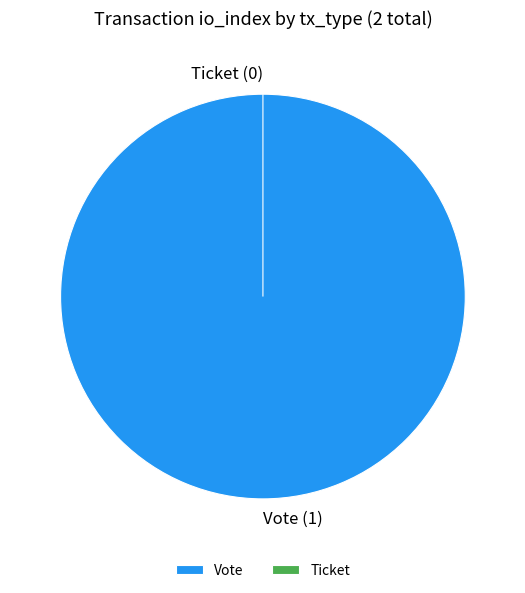

How many slices are in this pie chart?

2